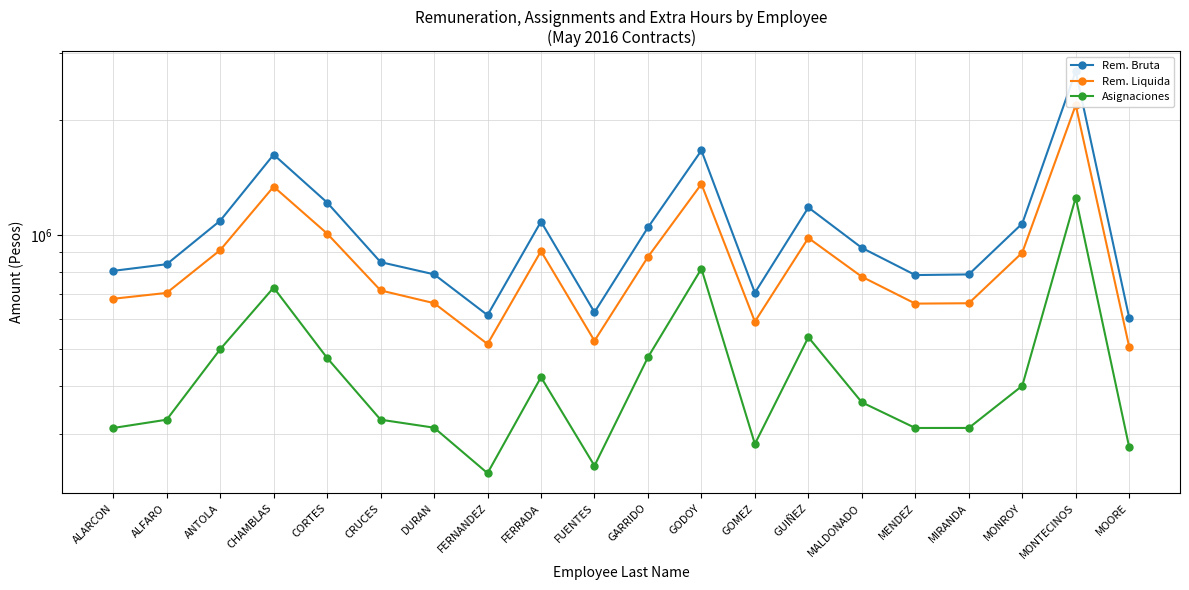

At which label does Rem. Bruta first exceed 923734?

ANTOLA